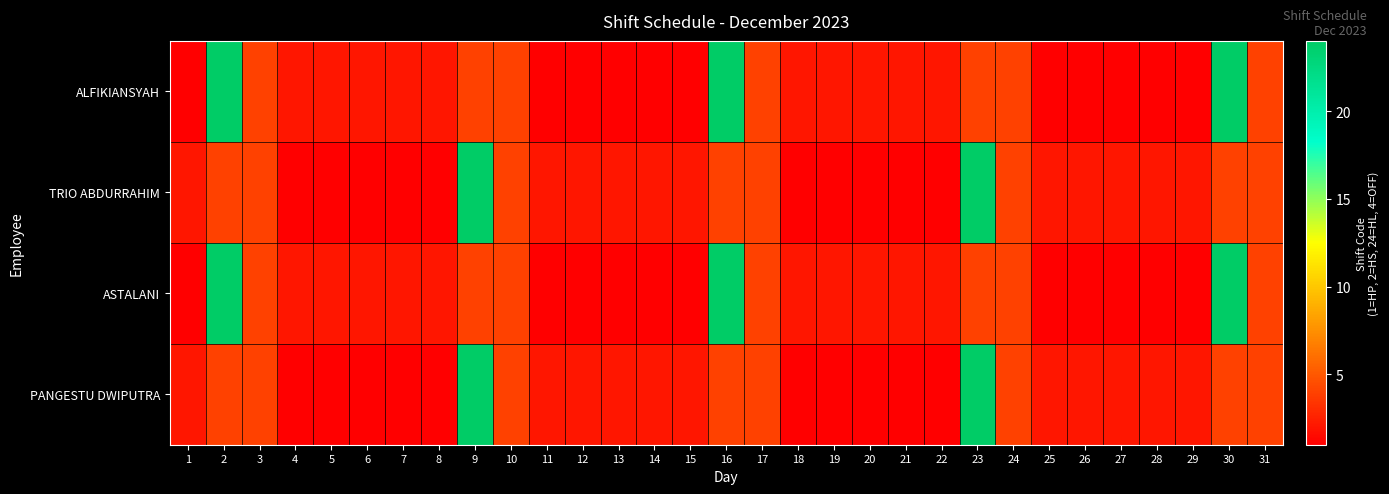

Between 10 and 24, which series saw the biggest shift?

ALFIKIANSYAH